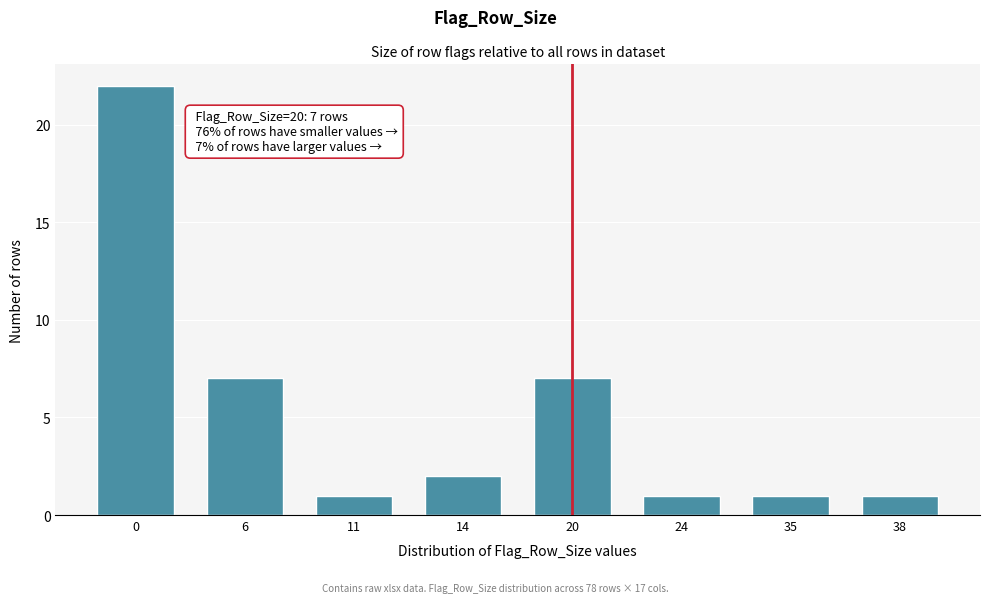

Reading left to right, transcribe all the data shown in this chart.

22	7	1	2	7	1	1	1